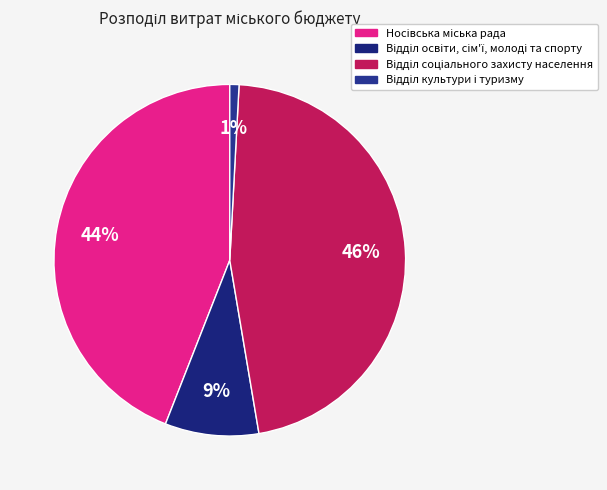

How many segments does this pie chart have?

4